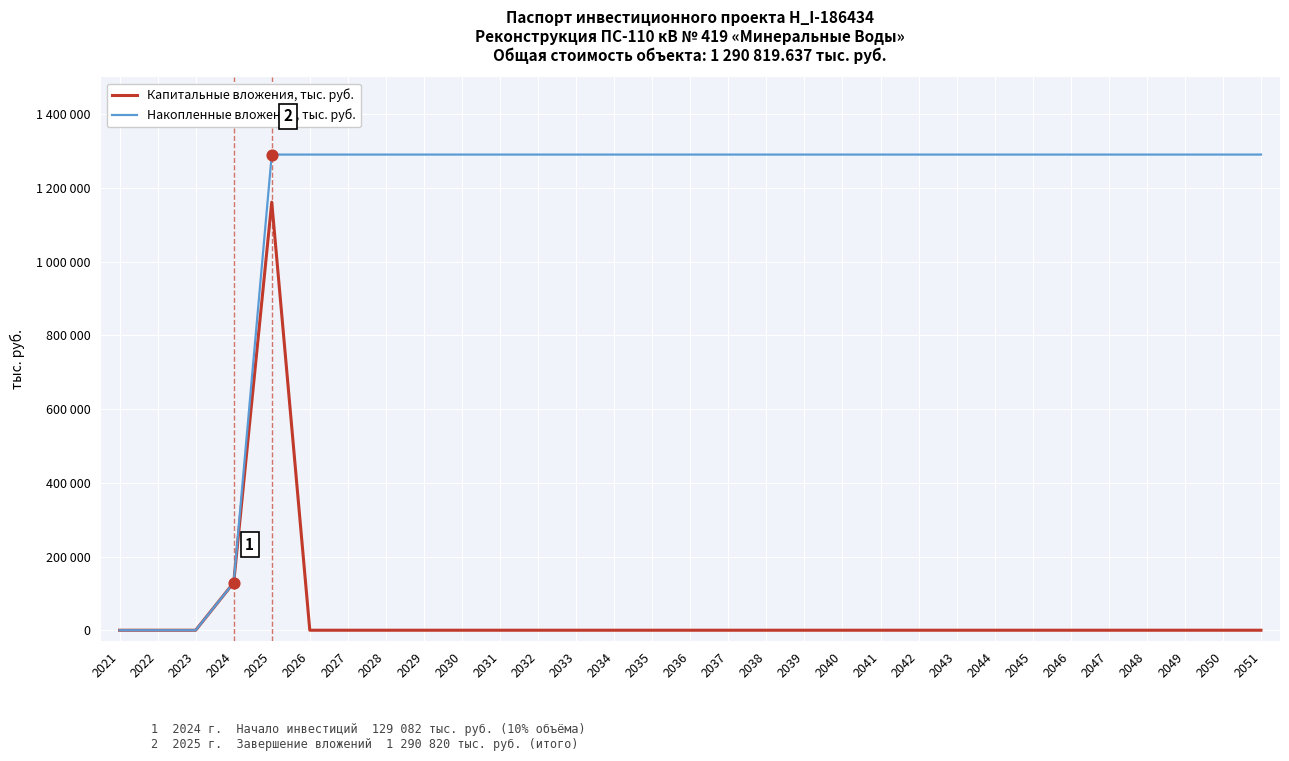

What are all the series names shown in the legend?

Капитальные вложения, тыс. руб., Накопленные вложения, тыс. руб.